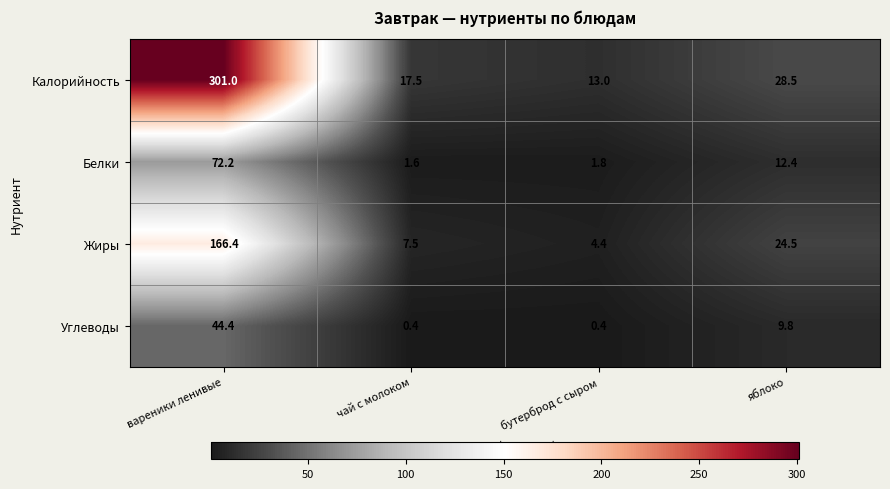

What is the difference between the maximum and minimum values in the Жиры series?

162.0